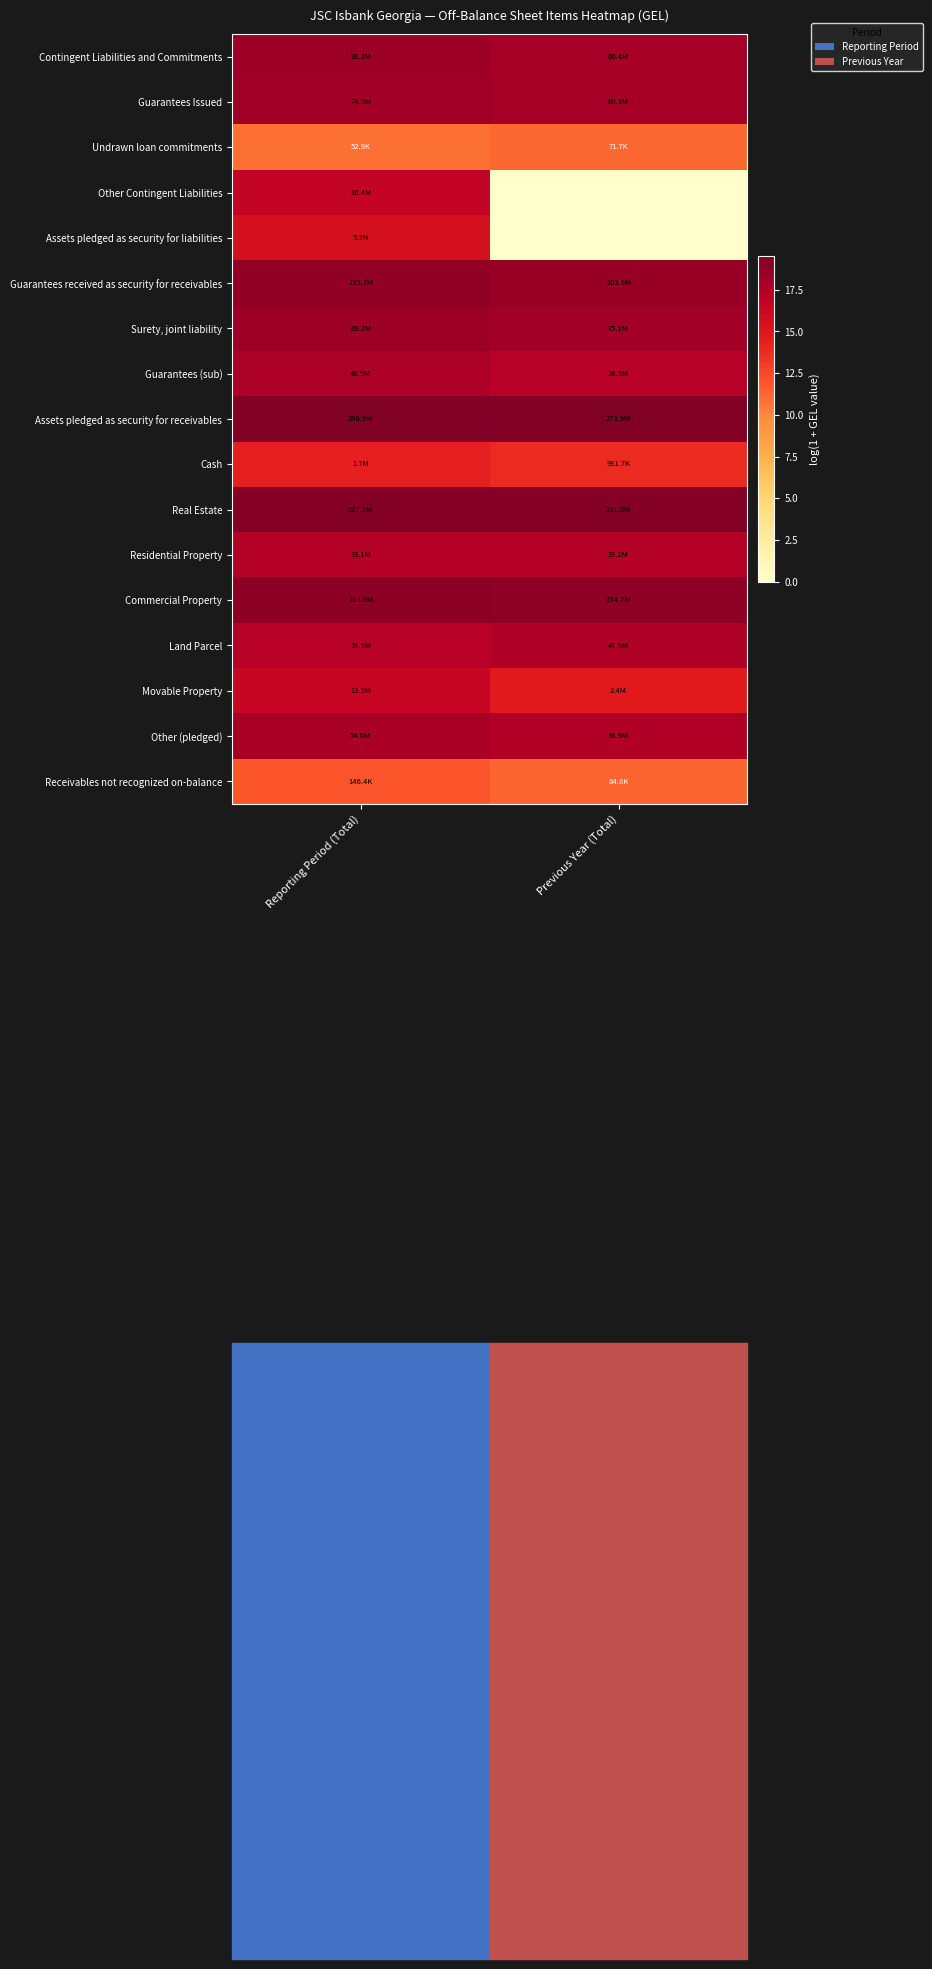

What is the average value of the Land Parcel series?

17.4